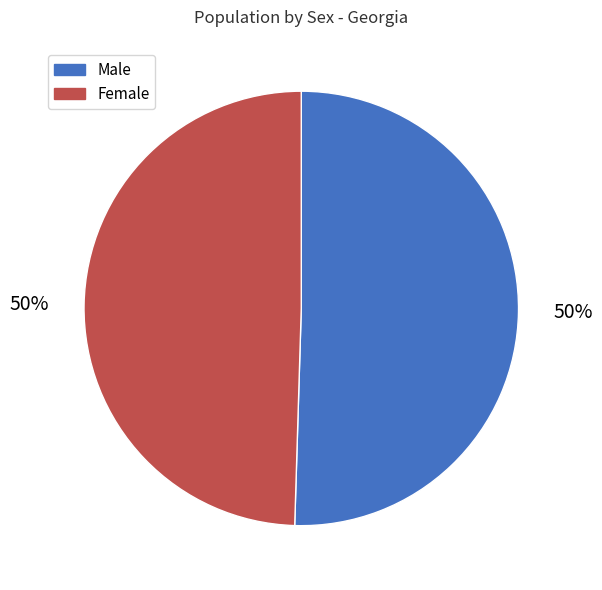

Combined, do Male and Female account for over 50%?

Yes